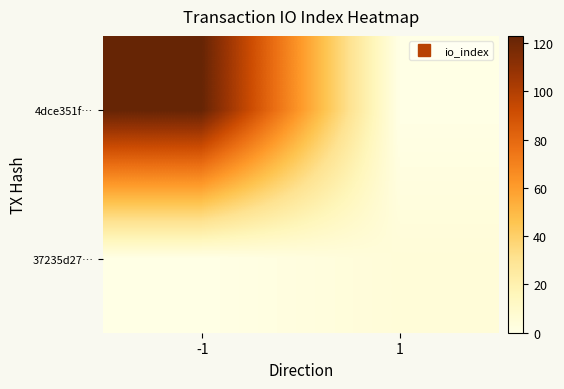

What is the spread (max minus min) of values at -1?

123